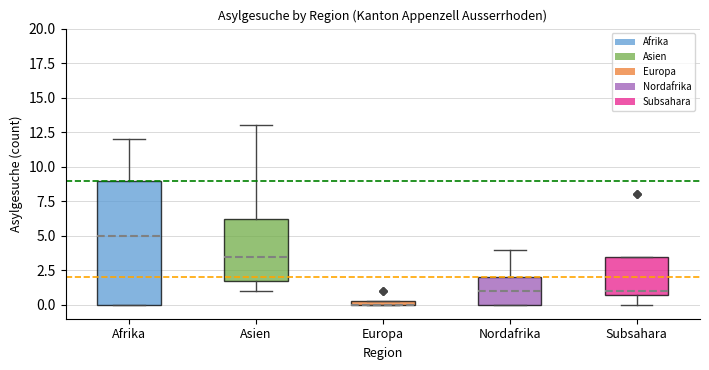

Where does the lower whisker of the box for Asien end on the y-axis? The values are not printed on the chart, so give them approximately, as read against the axis.

1.0